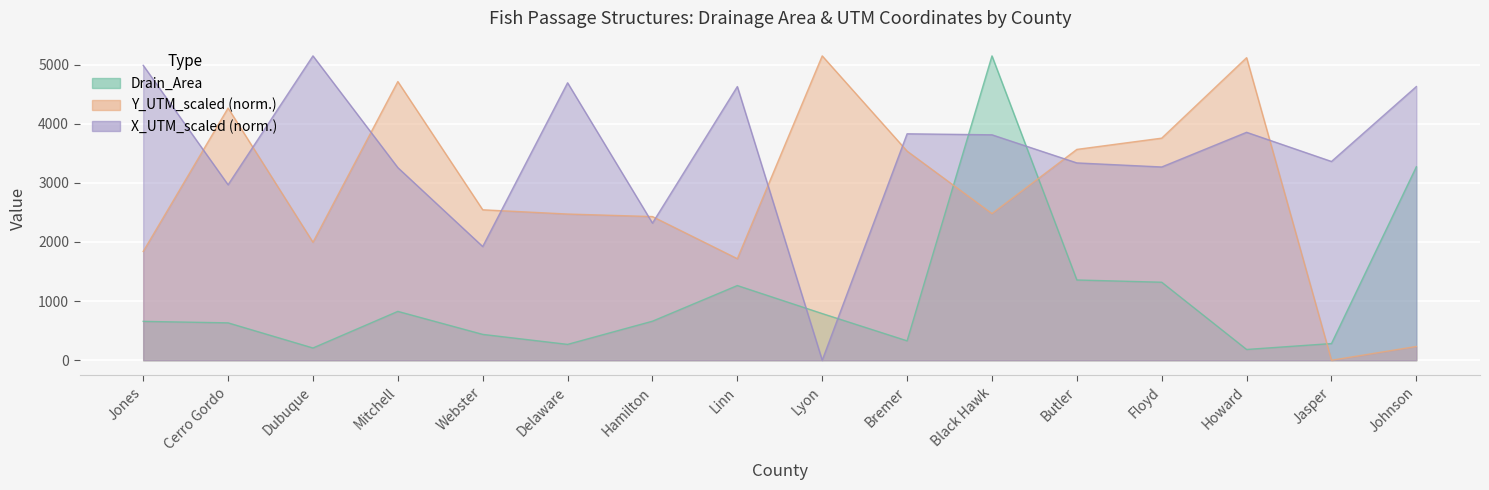

How many series are shown in this chart?

3